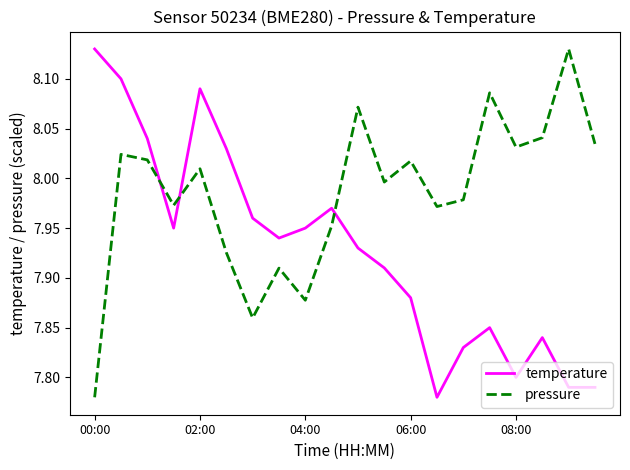

List the series in order of their overall mean, lowest first.

temperature, pressure